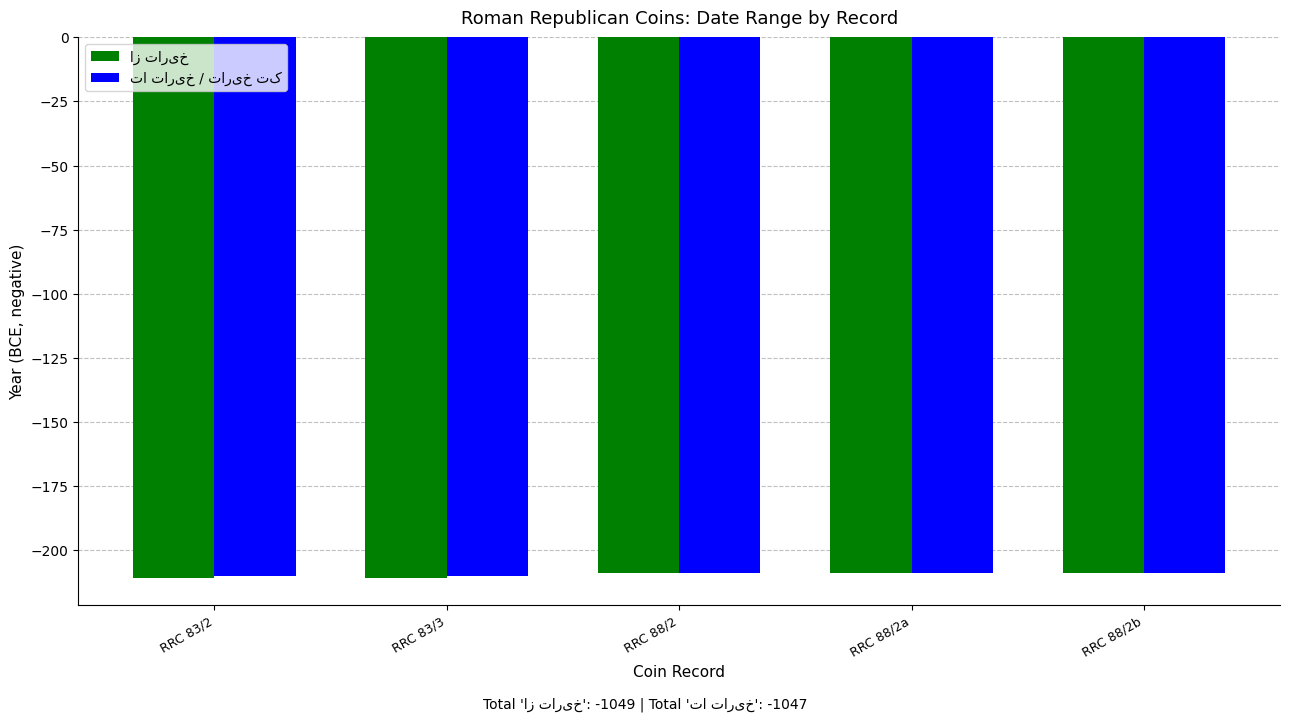

What is the total value across all series at RRC 88/2b?

-418